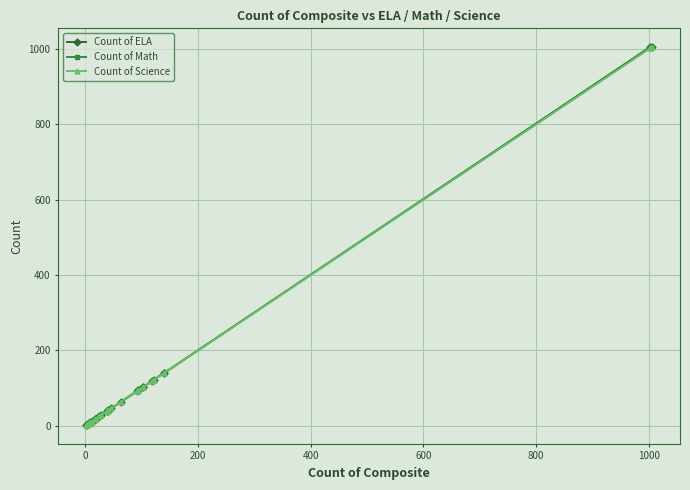

Does the chart have visible grid lines?

Yes